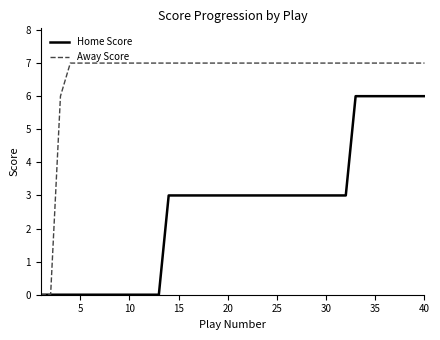

Rank the series by their average value, from highest to lowest.

Away Score, Home Score